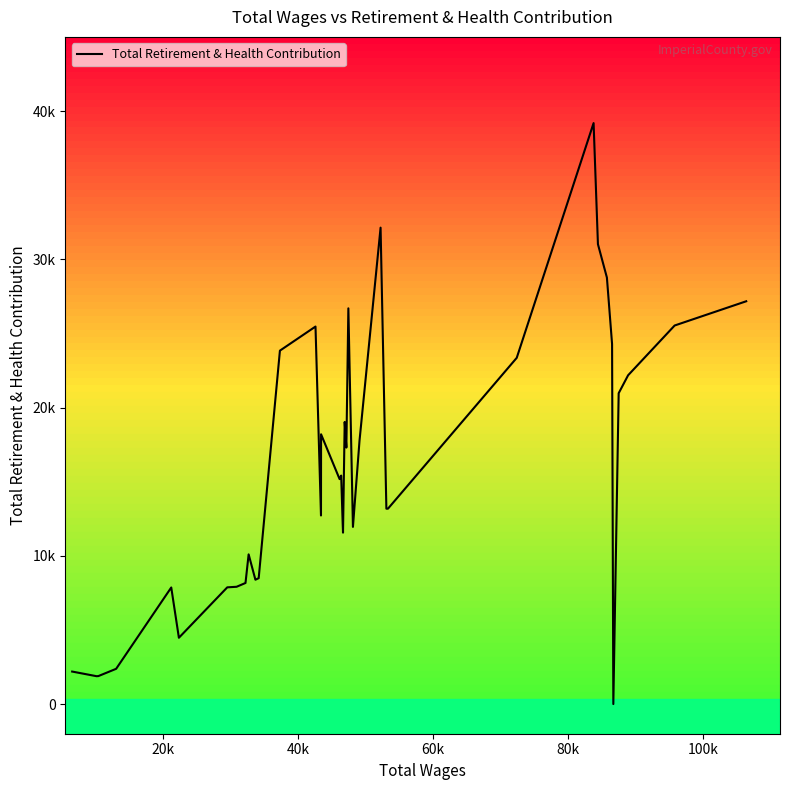

What is the average value?

15785